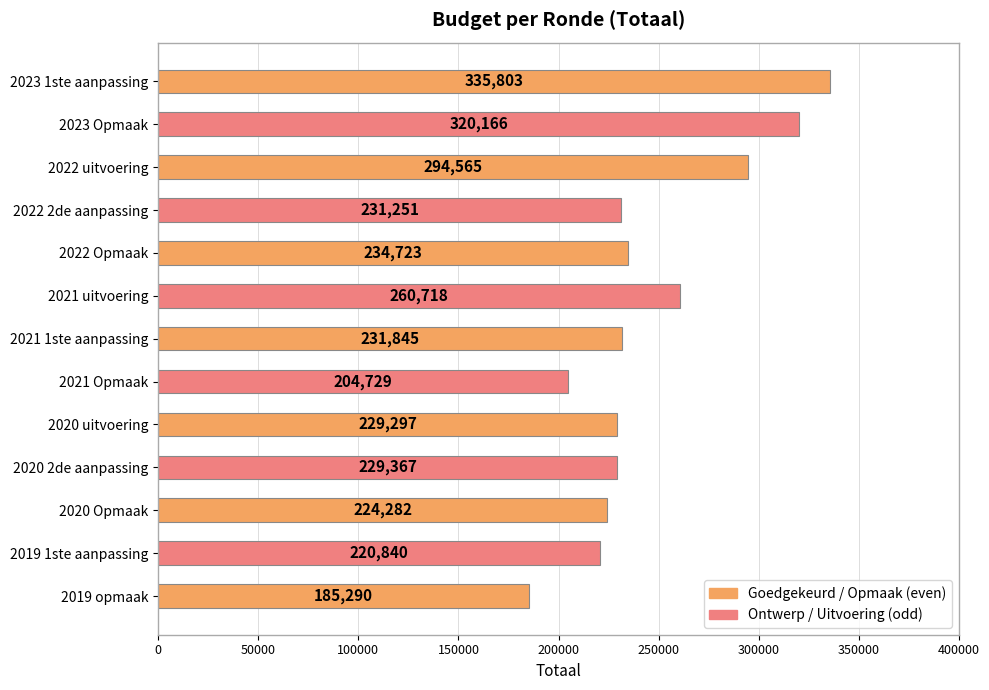

The chart shows a value of 288809 at 2019 opmaak. True or false?

False